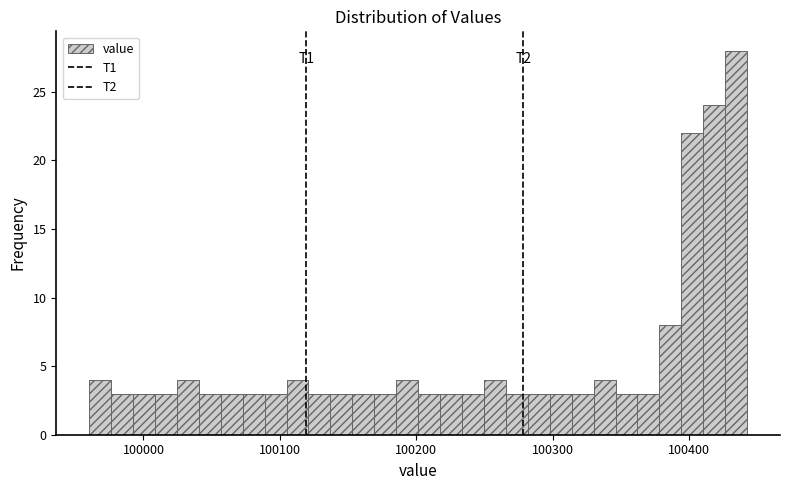

Read against the x-axis, roughly where is the centre of the tallest bar?

100430